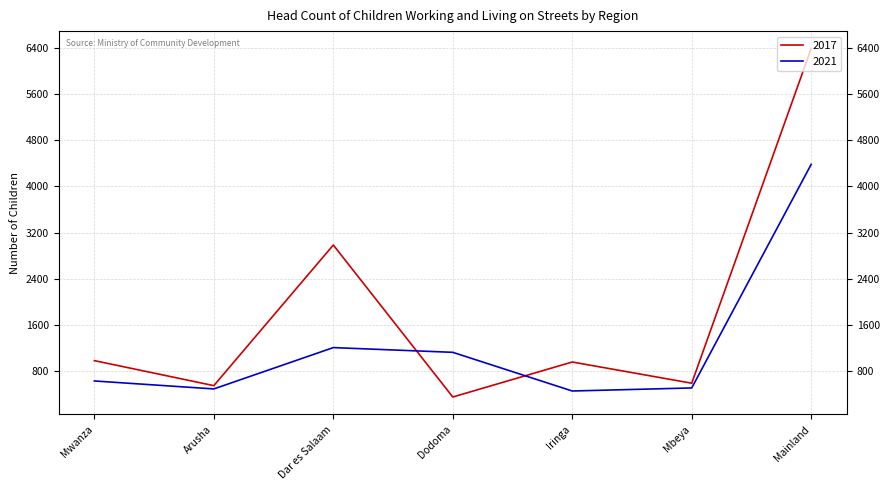

At which label does 2017 reach its peak?

Mainland